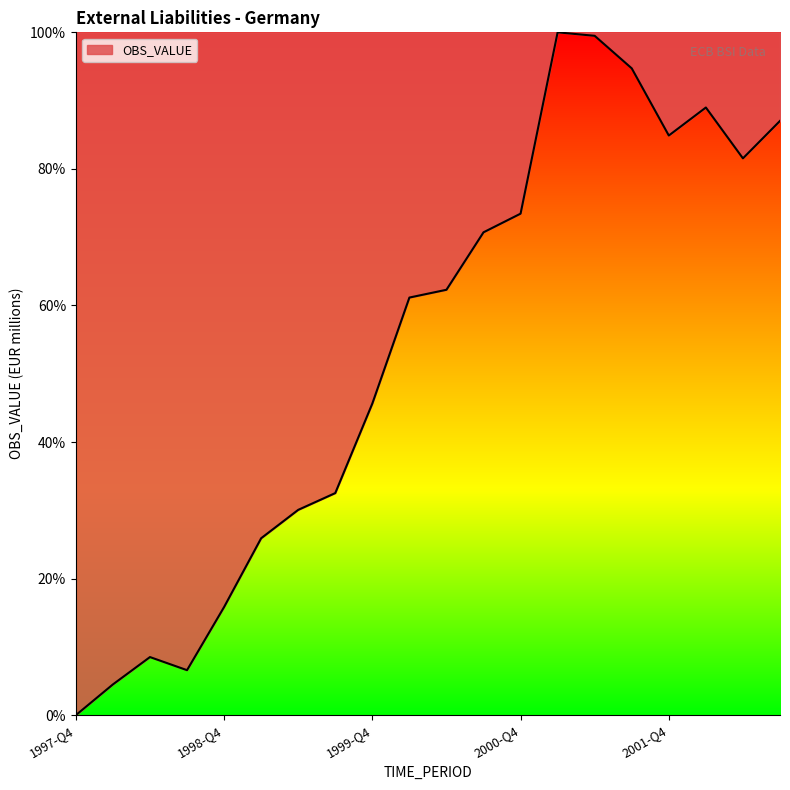

What is the difference between the maximum and minimum values?

100.0